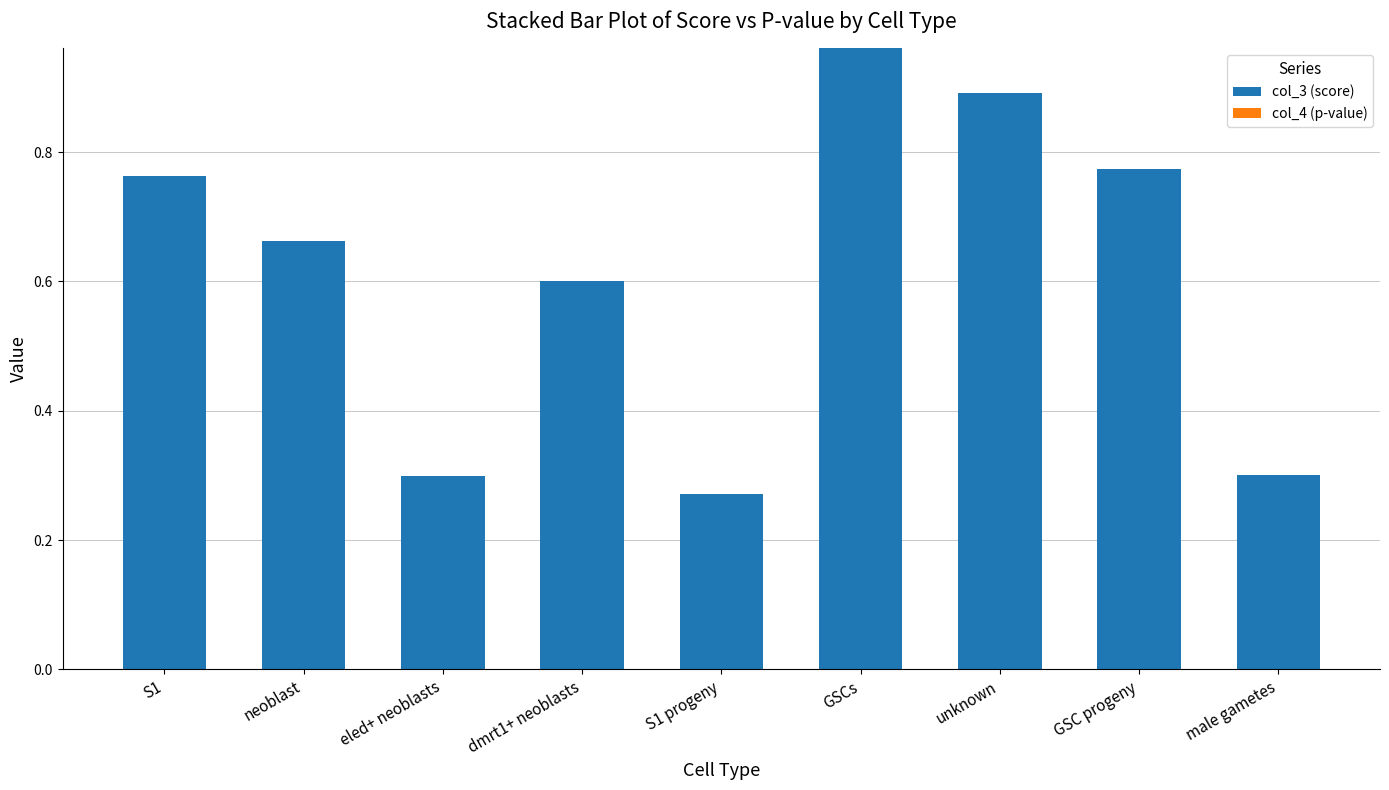

Between unknown and S1 progeny, which is larger?

unknown